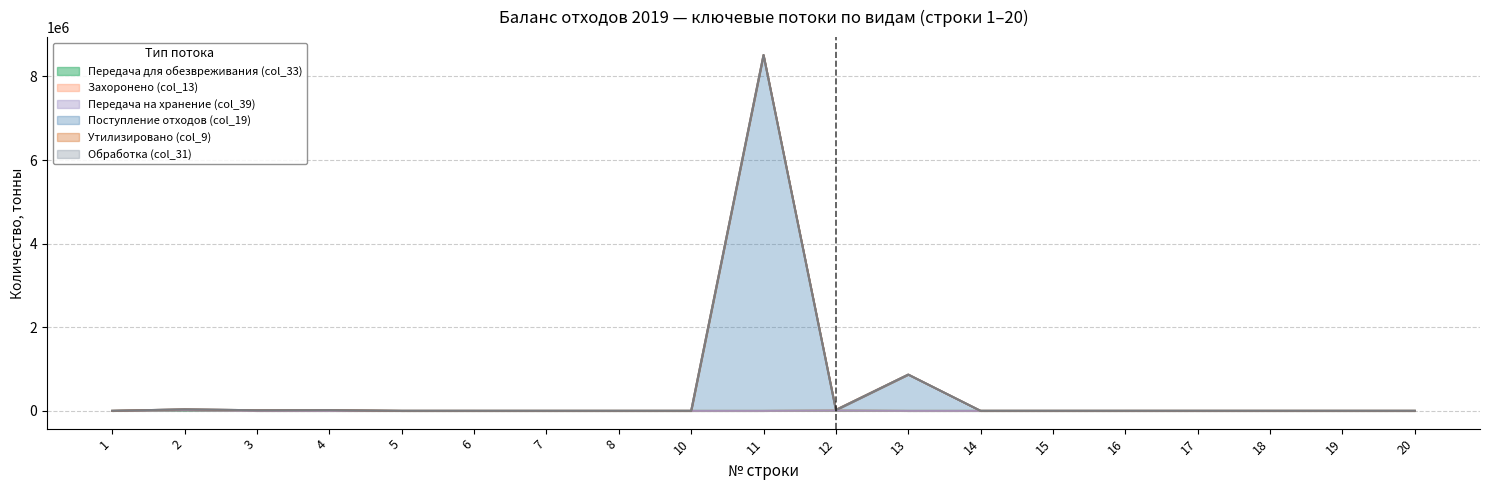

Which has a higher value, 20 or 17?

20